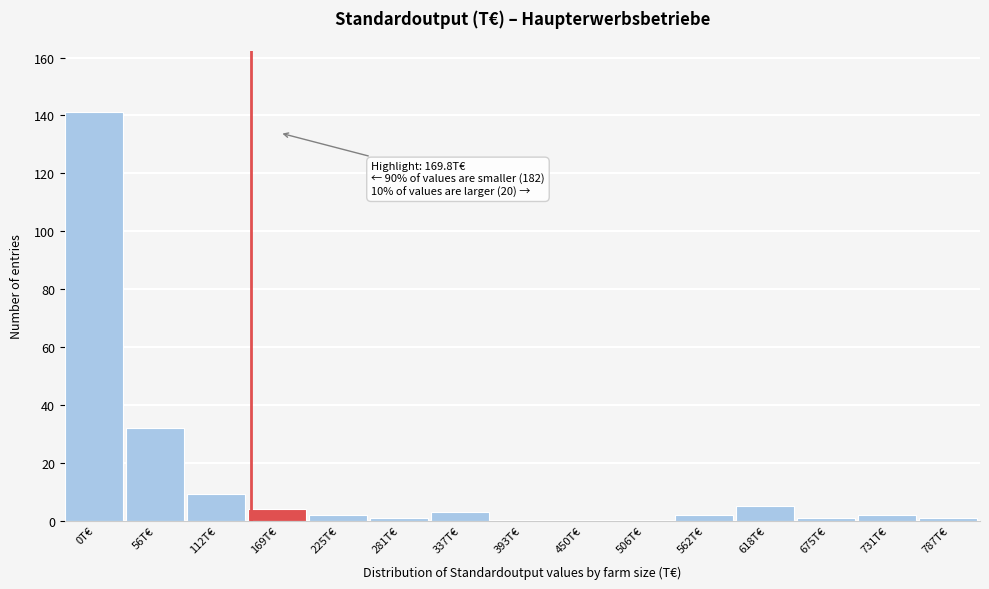

Reading left to right, what are all the values shown in this chart?

0T€=141	56T€=32	112T€=9	169T€=4	225T€=2	281T€=1	337T€=3	393T€=0	450T€=0	506T€=0	562T€=2	618T€=5	675T€=1	731T€=2	787T€=1